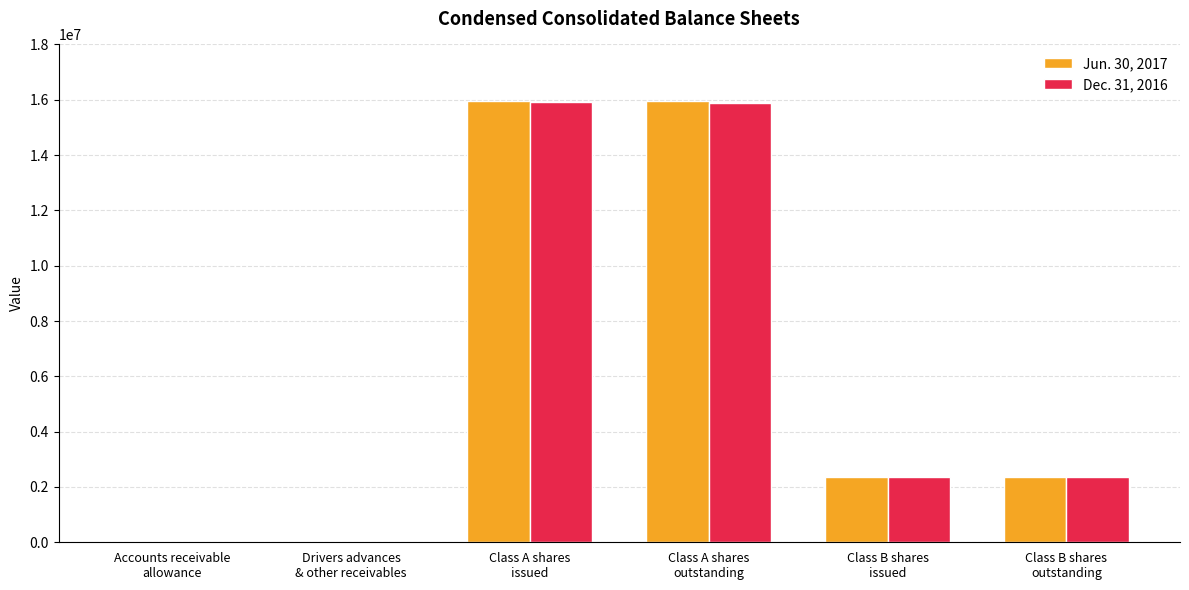

What is the maximum value shown in the chart?

15937665